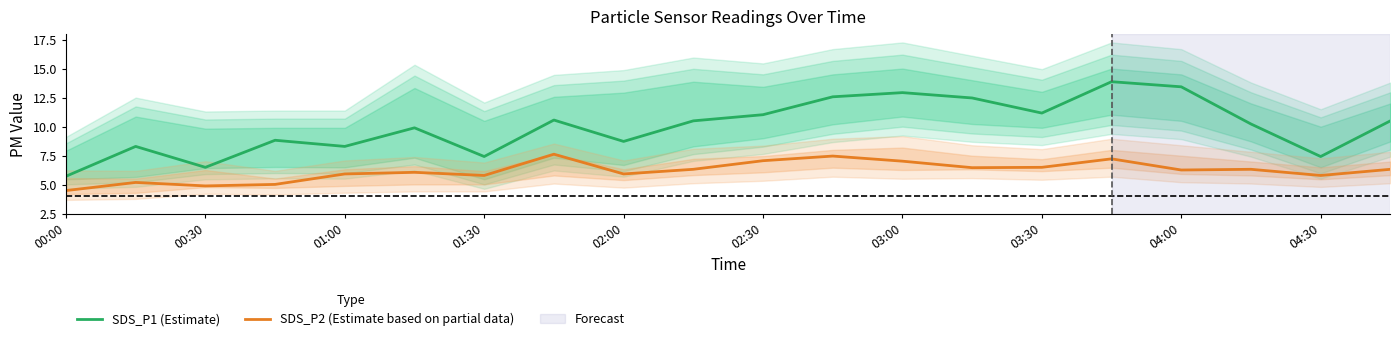

What is the smallest value displayed?

4.5